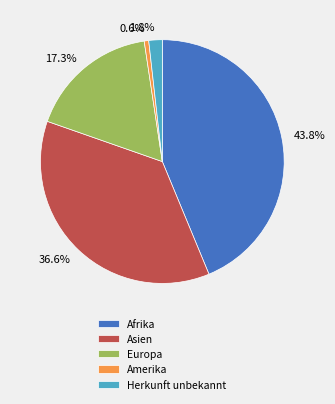

Is there a majority slice in this chart?

No